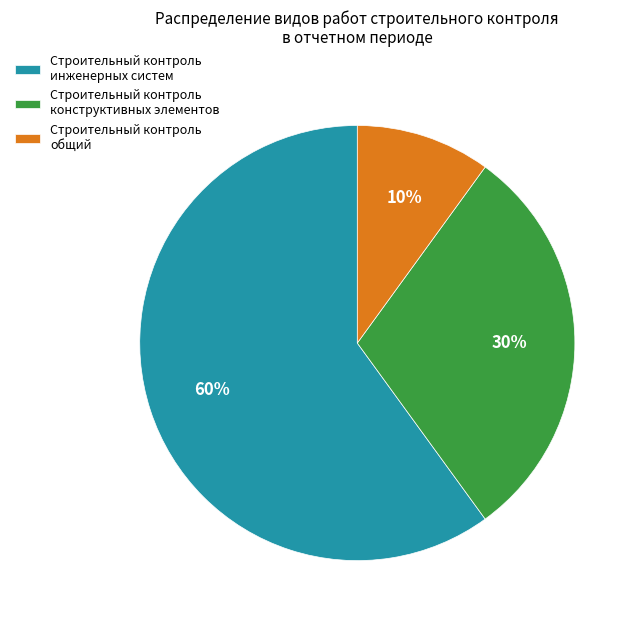

Is it true that Строительный контроль конструктивных элементов is 30% of the pie?

True